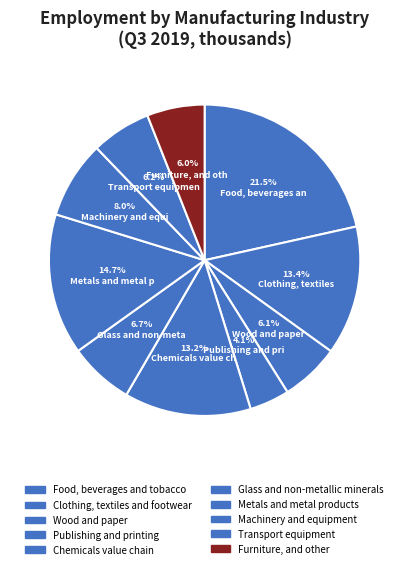

Count the number of slices in the pie.

10